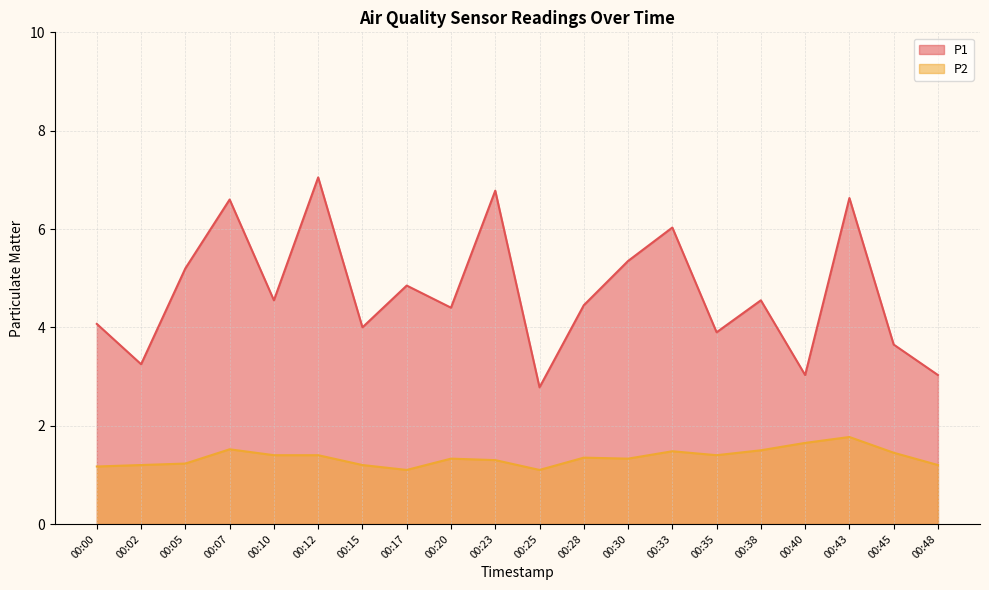

At which category is the sum across all series the highest?

00:12